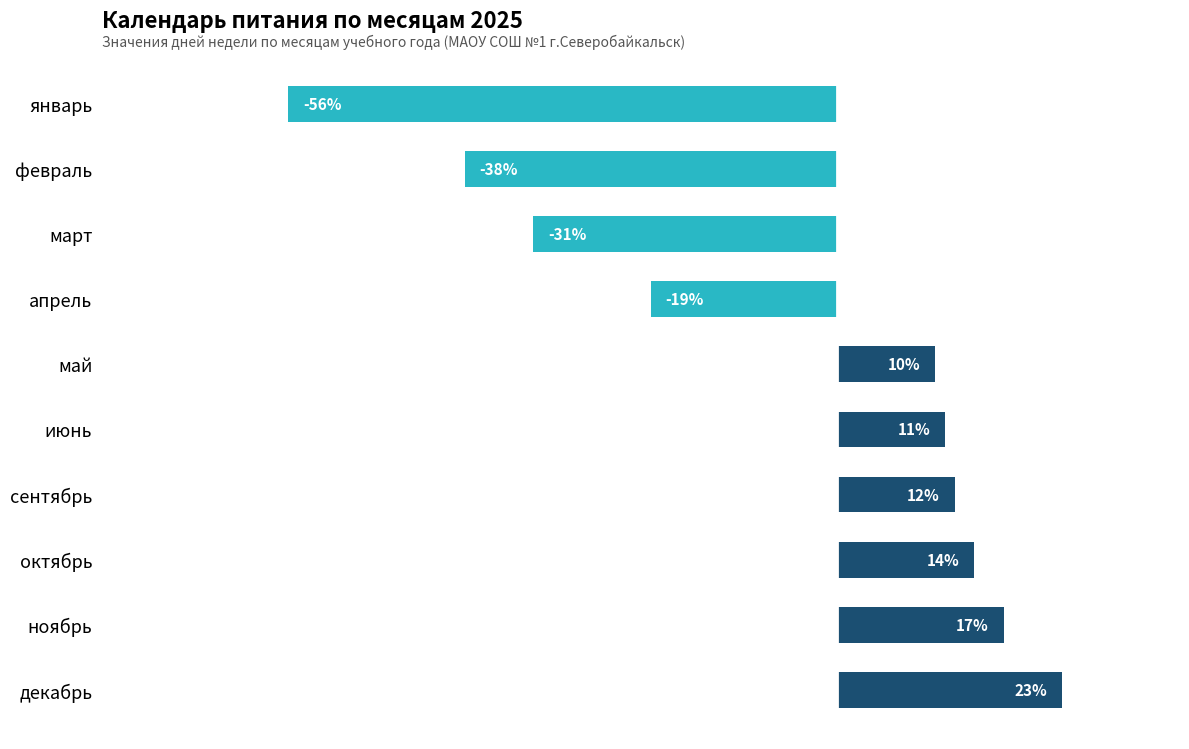

Are the bars horizontal?

Yes